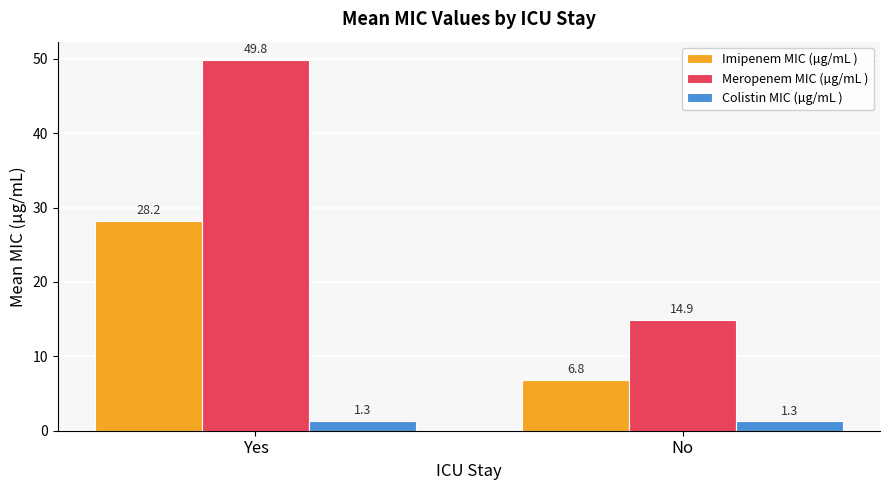

Does the chart contain any negative values?

No